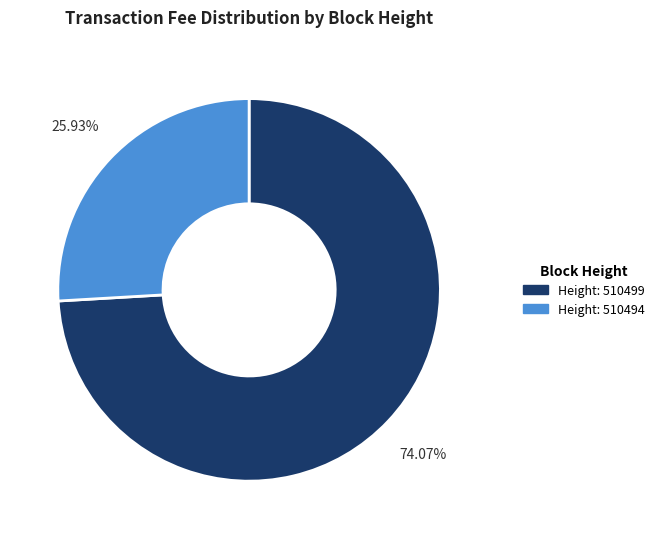

Is there a majority slice in this chart?

Yes